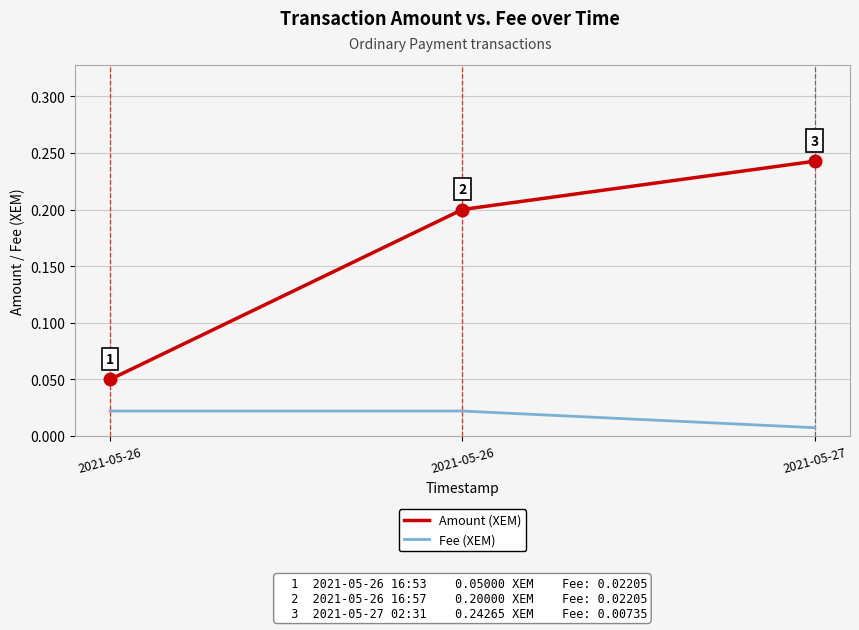

Reading left to right, what are all the values shown in this chart?

Amount (XEM): 0.1	0.2	0.2
Fee (XEM): 0.0	0.0	0.0